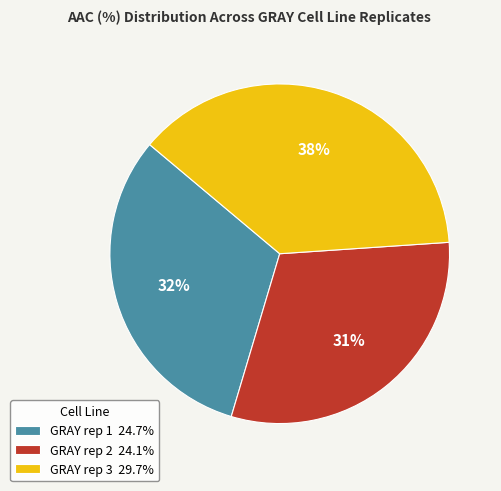

Count the number of slices in the pie.

3